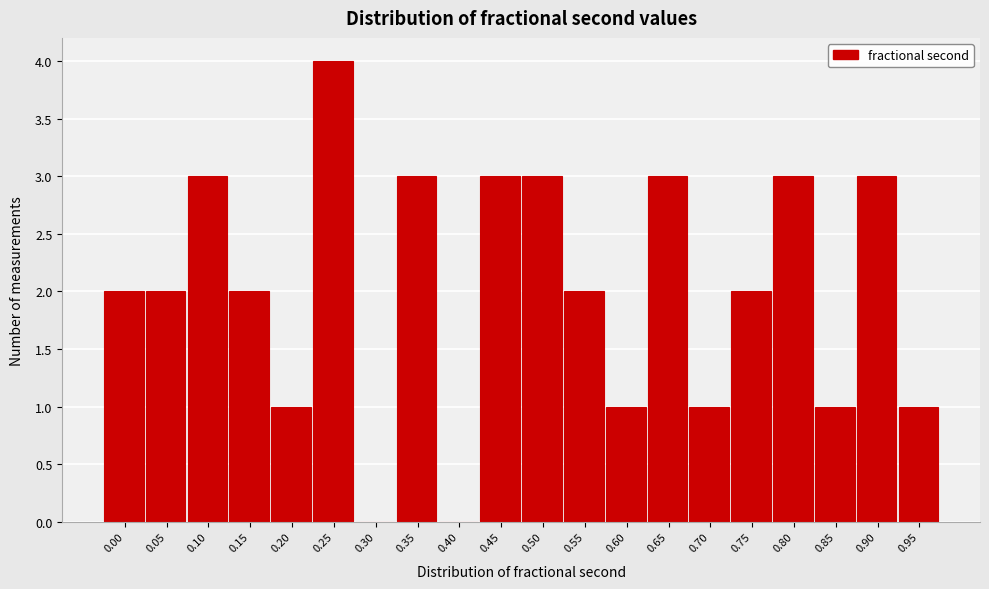

Reading right to left, extract all data points from this chart.

0.95=1	0.90=3	0.85=1	0.80=3	0.75=2	0.70=1	0.65=3	0.60=1	0.55=2	0.50=3	0.45=3	0.40=0	0.35=3	0.30=0	0.25=4	0.20=1	0.15=2	0.10=3	0.05=2	0.00=2